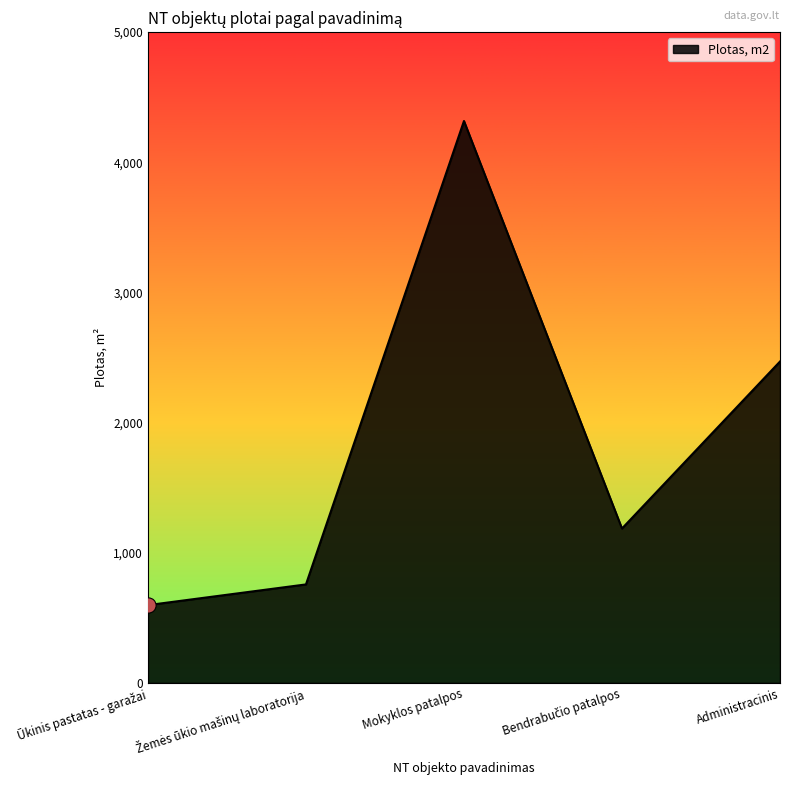

What is the change in value from Mokyklos patalpos to Administracinis?

-1848.0